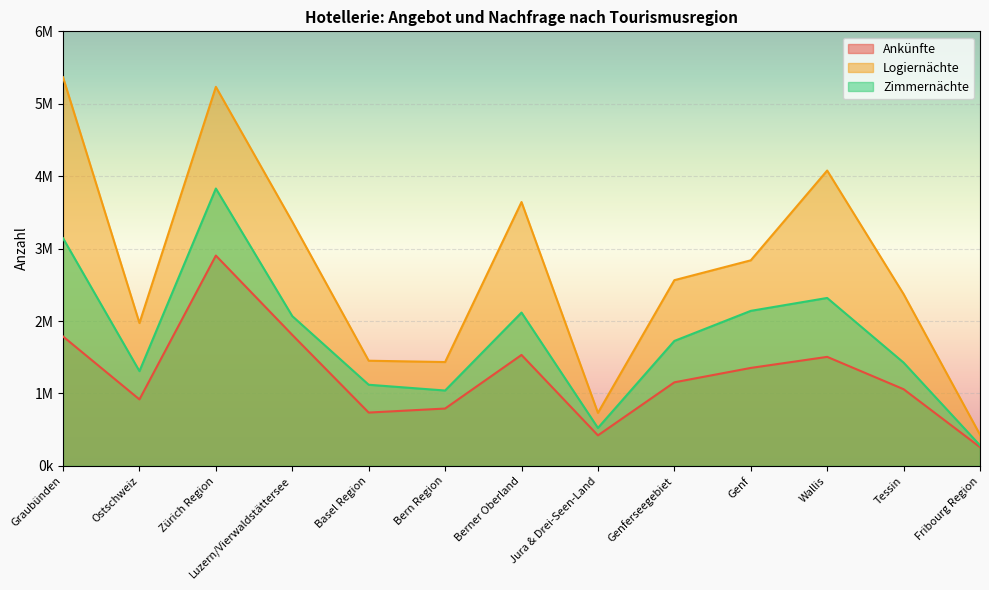

What is the value of the Zimmernächte point at the 1st from the left?

3143444